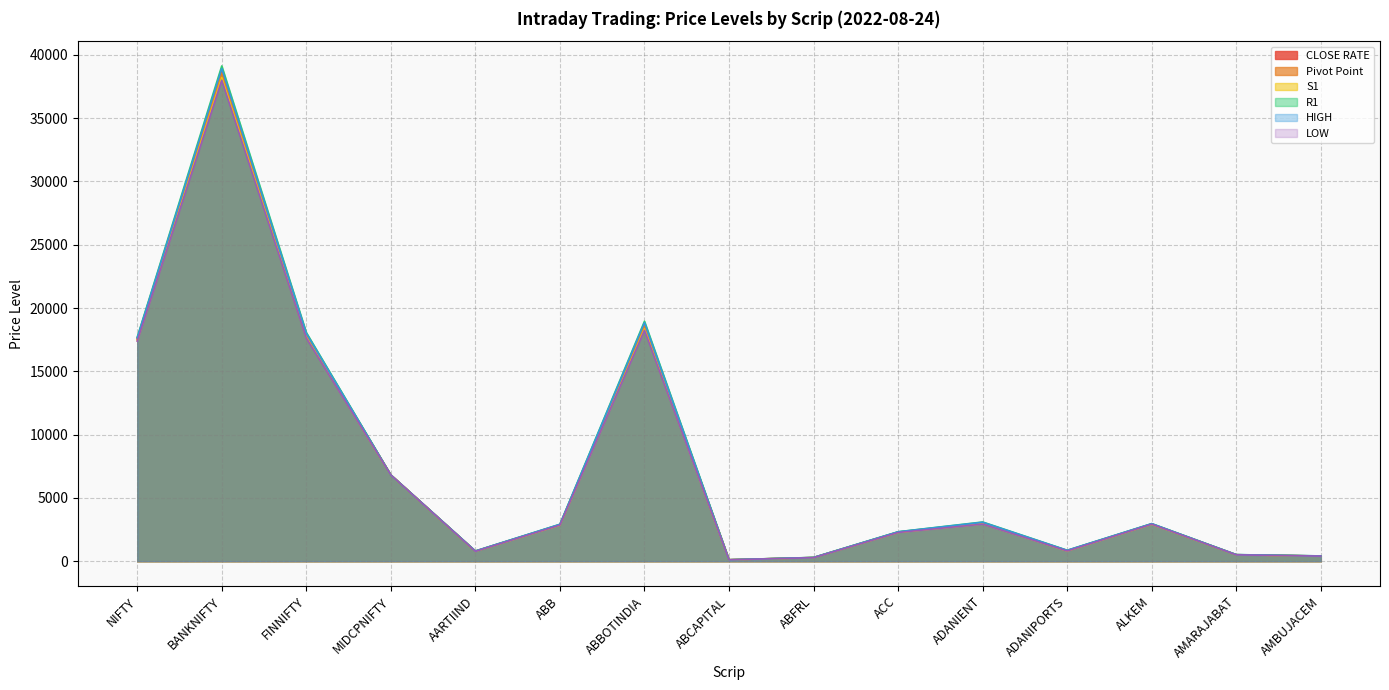

What position from the left is AARTIIND?

5